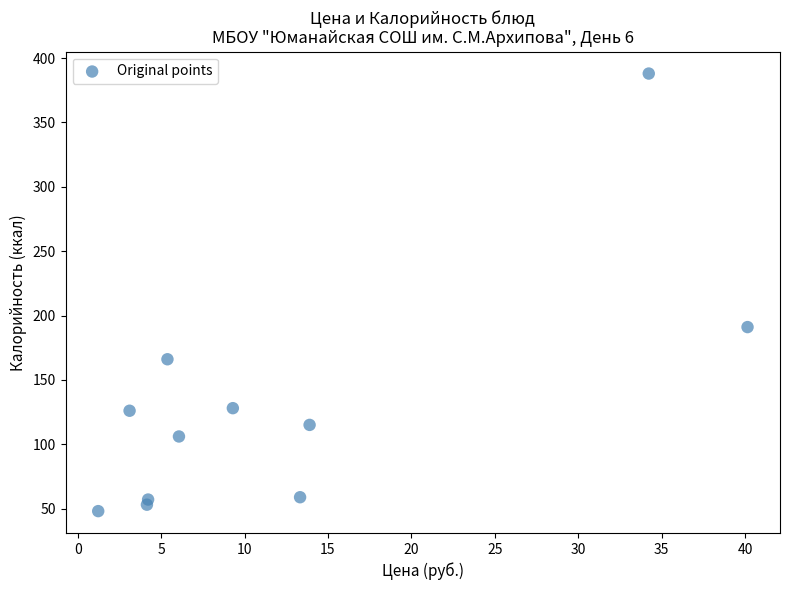

What Y value in the scatter plot is closest to 218?

191.0